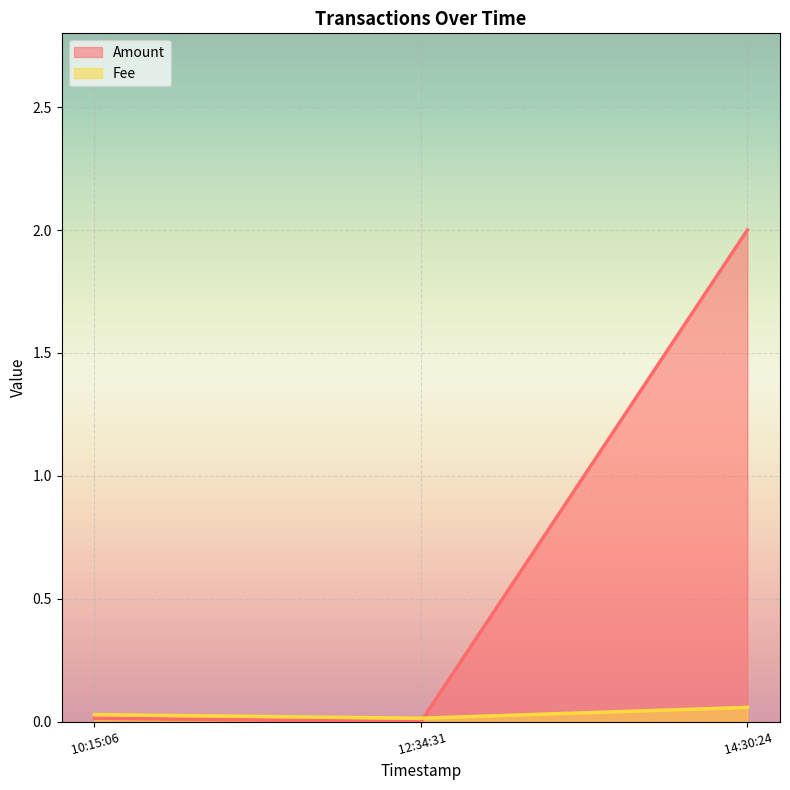

Which series has the largest total across all categories?

Amount